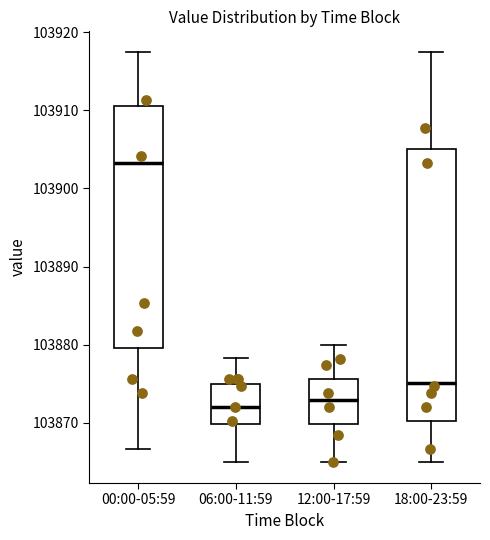

Reading left to right, read every box against the y-axis: the position of its median line, the range the box covers, and the ends of its whiskers. The values are not printed on the chart, so give them approximately, as read against the axis.

00:00-05:59: median 103903, box 103880 to 103911, whiskers 103867 to 103917
06:00-11:59: median 103872, box 103870 to 103875, whiskers 103865 to 103878
12:00-17:59: median 103873, box 103870 to 103876, whiskers 103865 to 103880
18:00-23:59: median 103875, box 103870 to 103905, whiskers 103865 to 103917